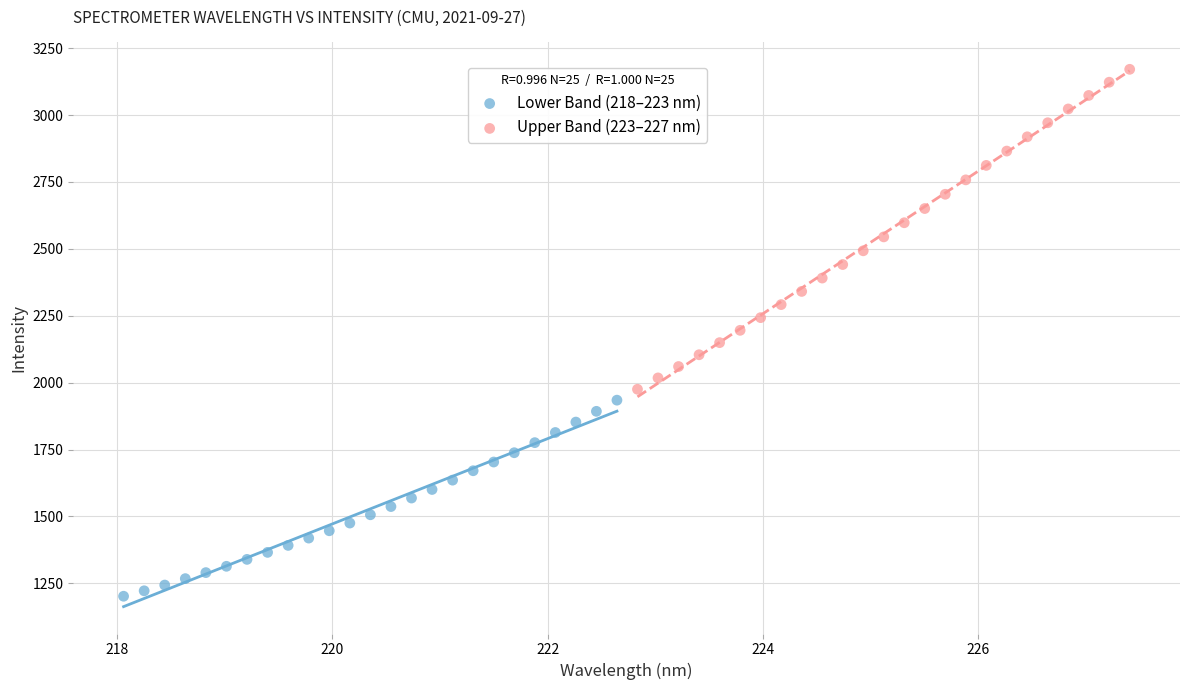

Which series has the widest spread of Y values?

Upper Band (223–227 nm)